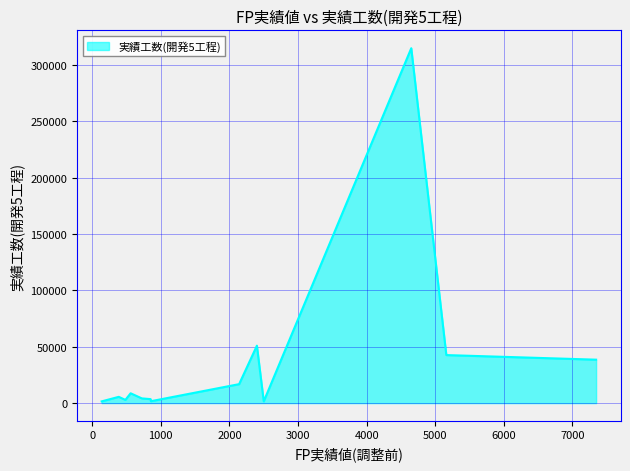

What is the maximum value shown in the chart?

315000.0